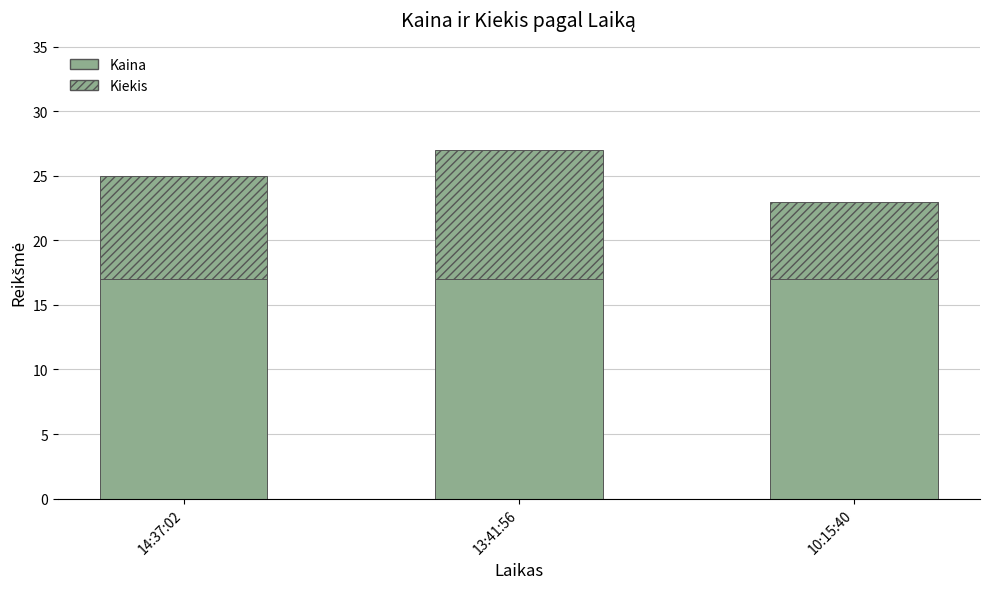

At how many categories does at least one series exceed 11?

3